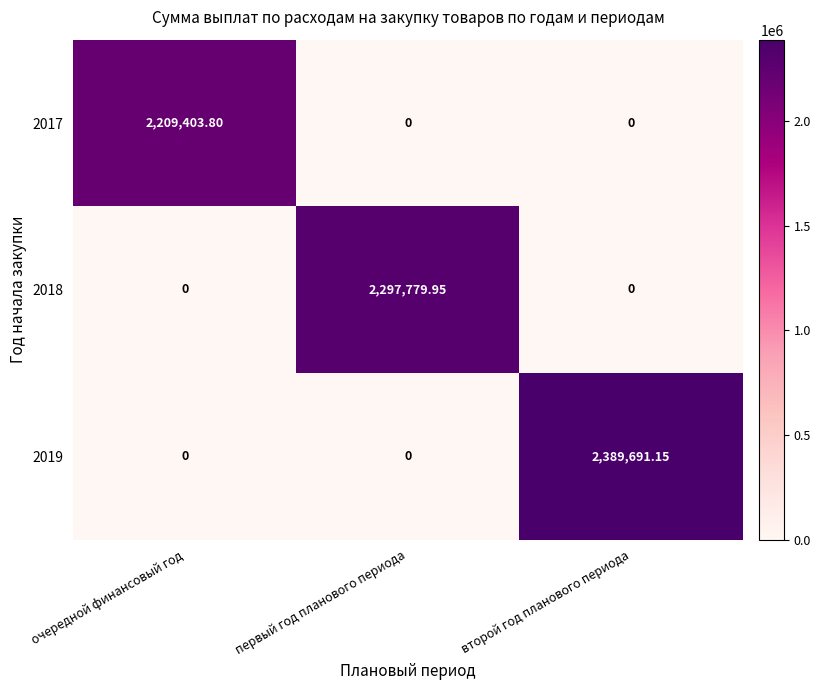

Is the value of 2018 at первый год планового периода greater than the value of 2017 at первый год планового периода?

Yes